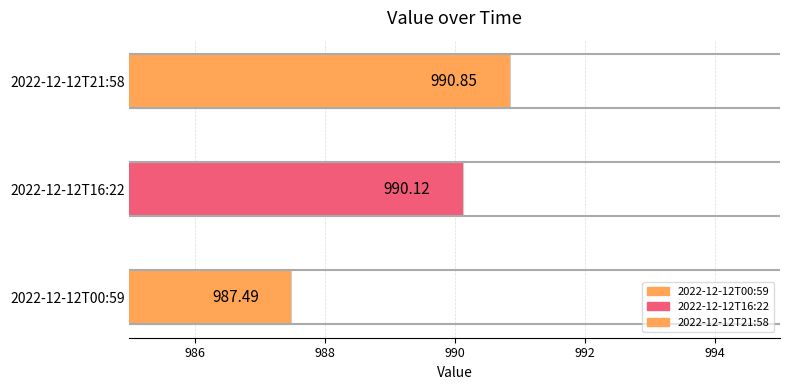

Where is the data nearest to the value 989?

2022-12-12T16:22